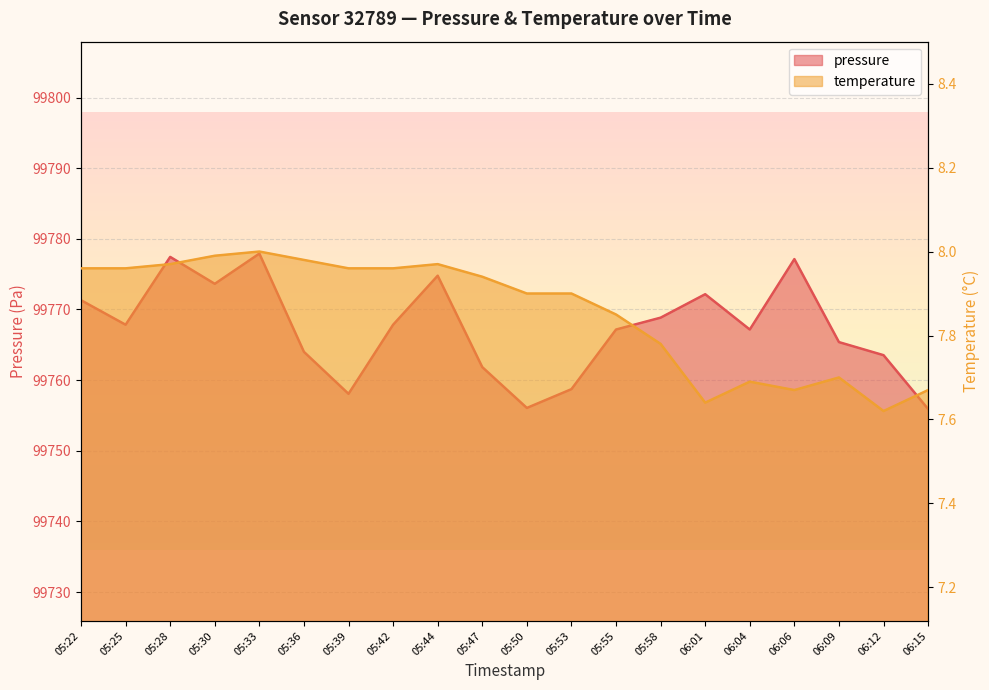

At which label is pressure closest to 99766?

06:09